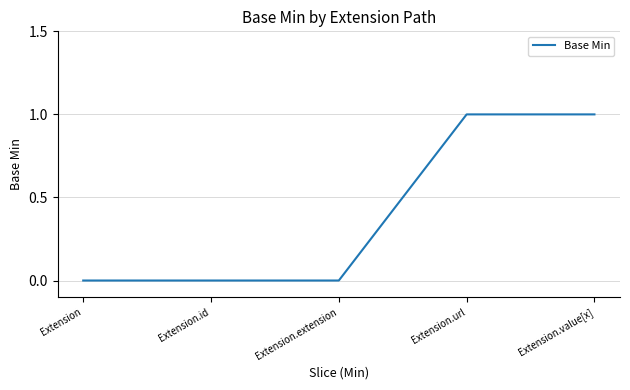

Which has a higher value, Extension.id or Extension.url?

Extension.url